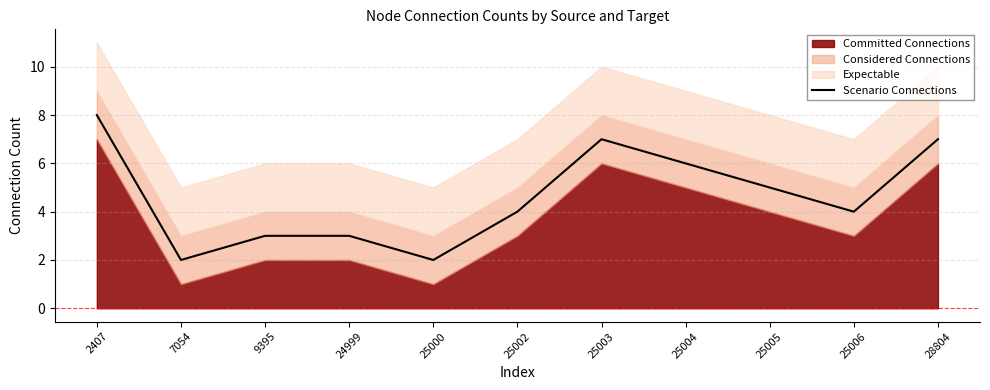

How many values are below 4?

4